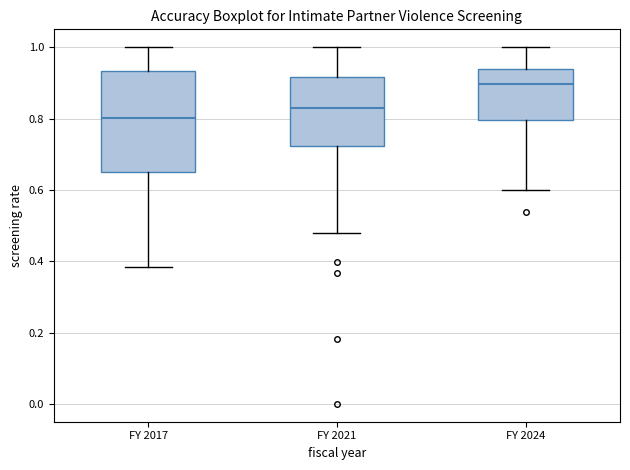

Where does the upper whisker of the box for FY 2024 end on the y-axis? The values are not printed on the chart, so give them approximately, as read against the axis.

1.00